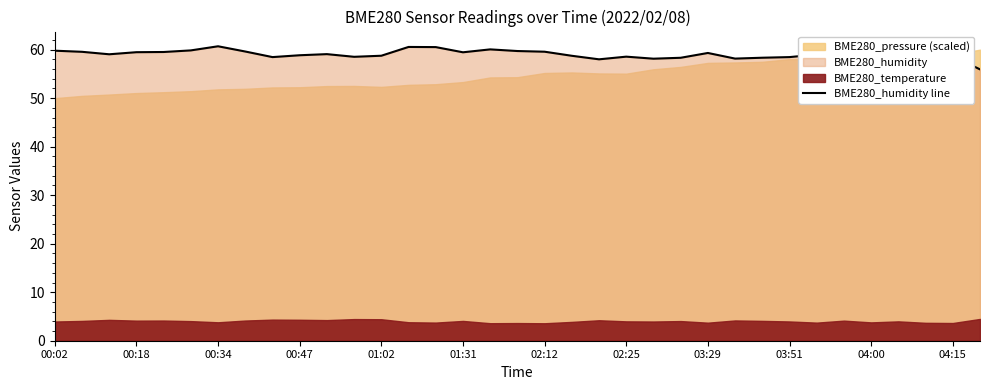

True or false: BME280_humidity line has a value of 58.9 at 00:47.

True